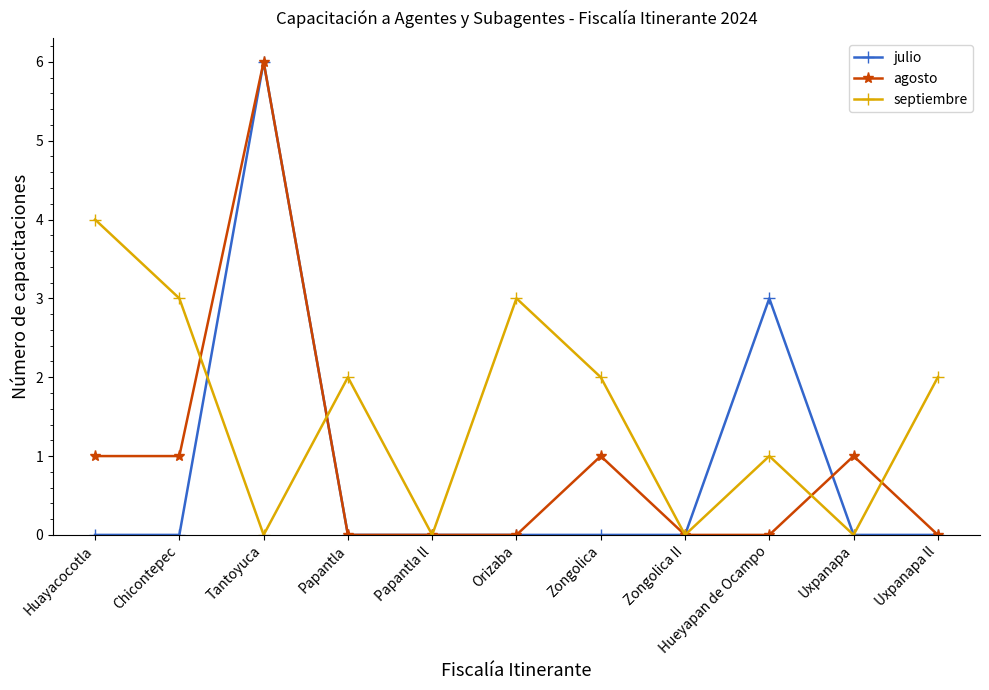

What is the total value across all series at Zongolica?

3